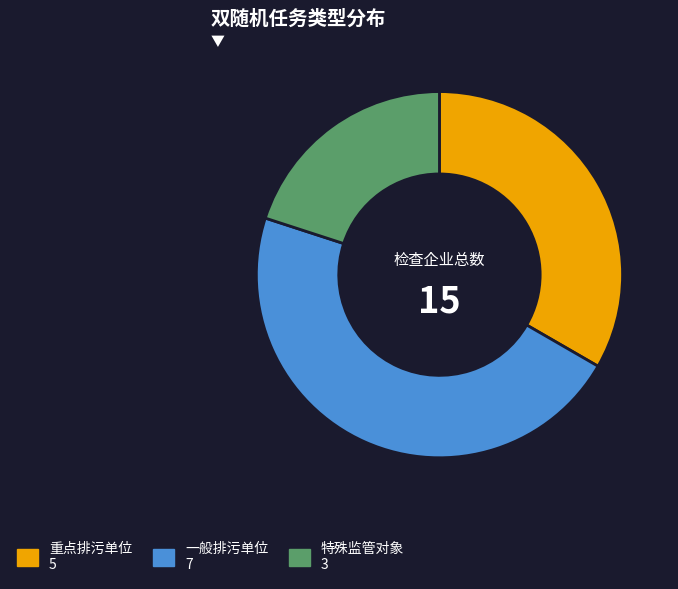

Is it true that 一般排污单位 is 47% of the pie?

True